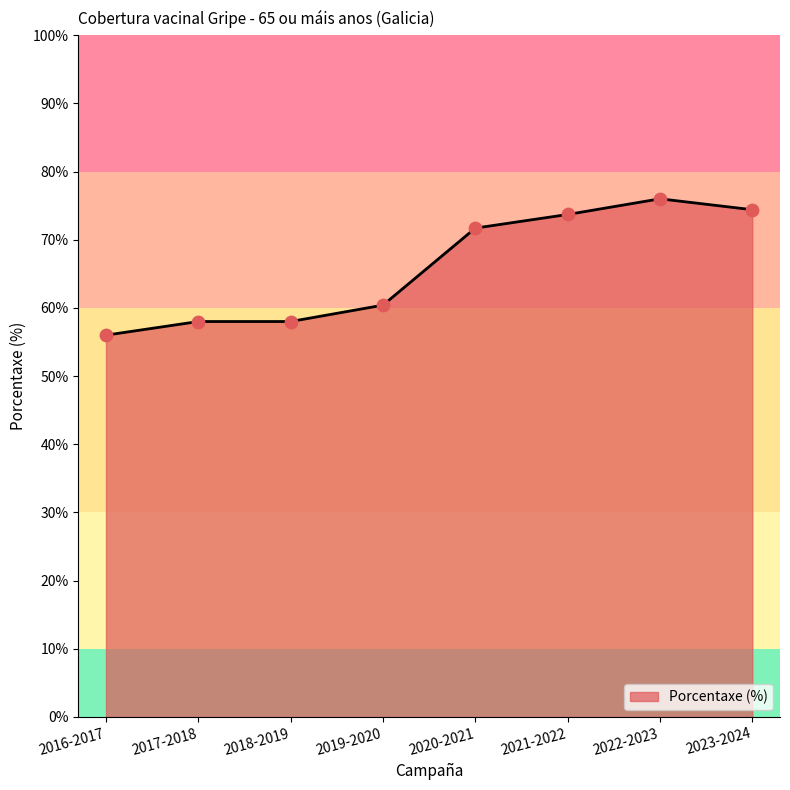

Which has a higher value, 2020-2021 or 2019-2020?

2020-2021